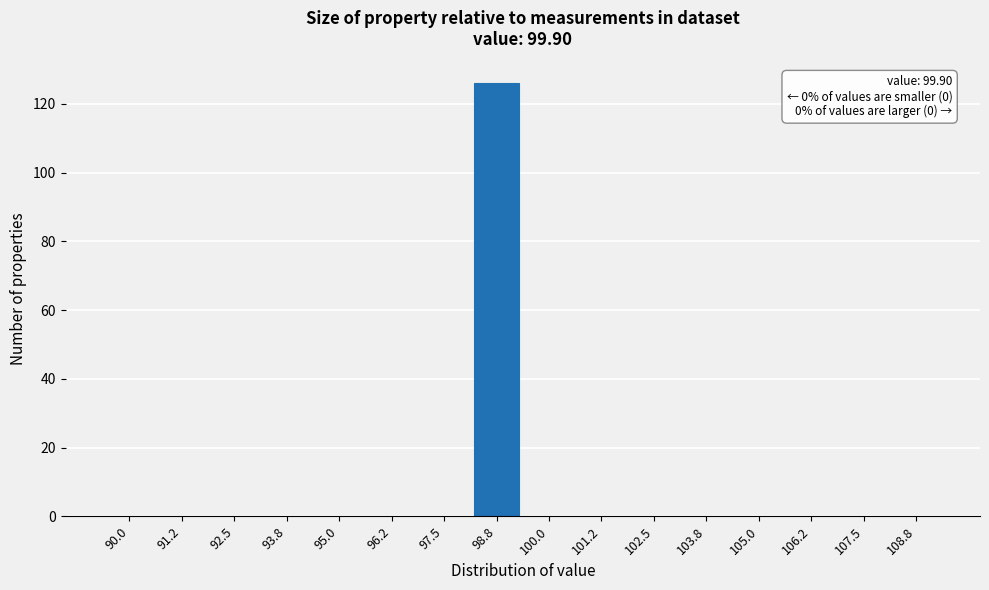

Reading left to right, what are all the values shown in this chart?

90.0=0	91.2=0	92.5=0	93.8=0	95.0=0	96.2=0	97.5=0	98.8=126	100.0=0	101.2=0	102.5=0	103.8=0	105.0=0	106.2=0	107.5=0	108.8=0